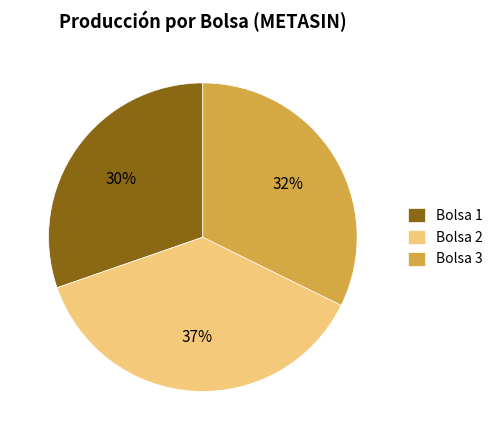

Combined, do Bolsa 2 and Bolsa 3 account for over 50%?

Yes